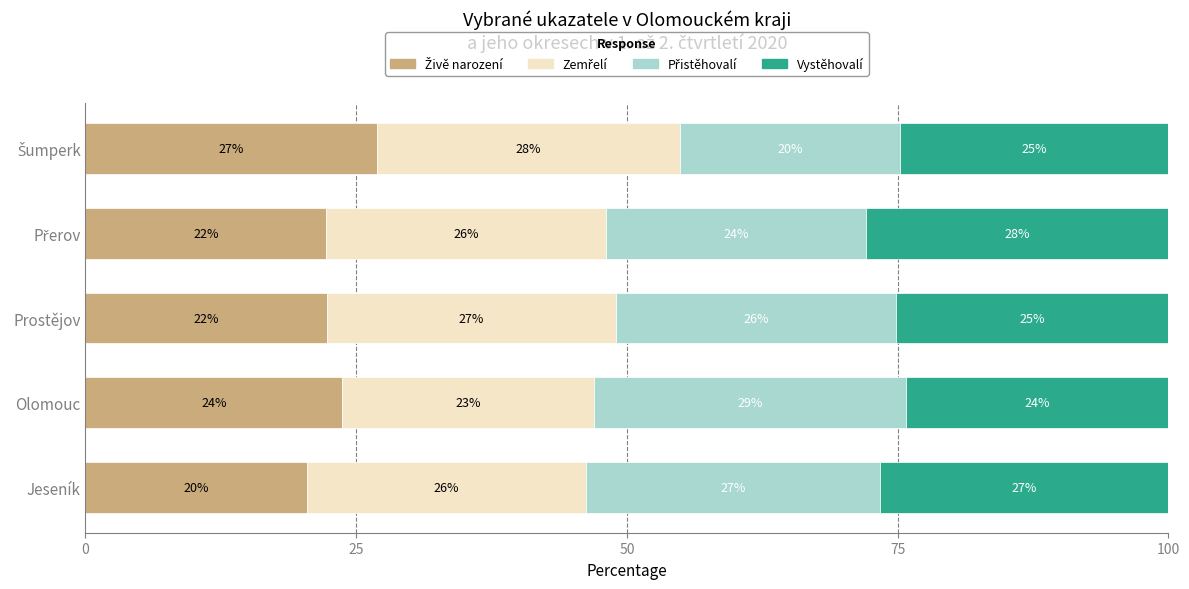

What is the total value across all series at Jeseník?

100.0